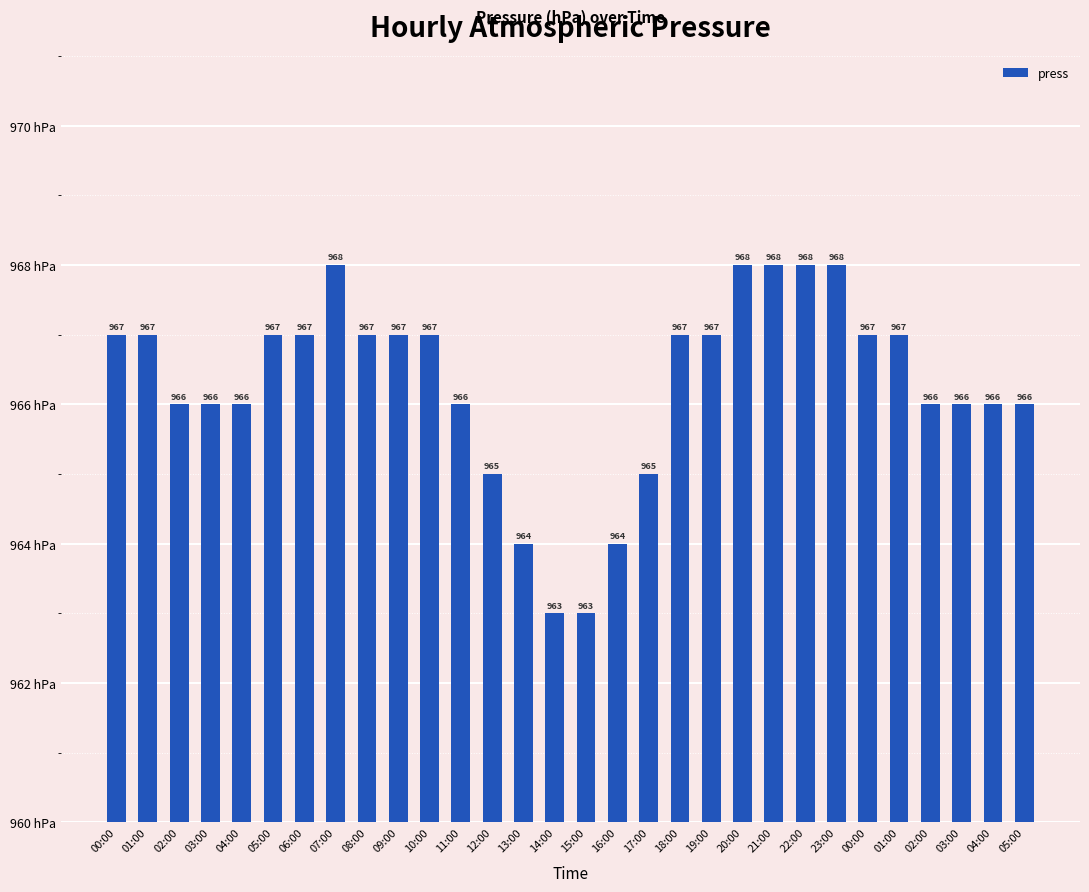

What is the ratio of the value at 02:00 to the value at 03:00?

1.0